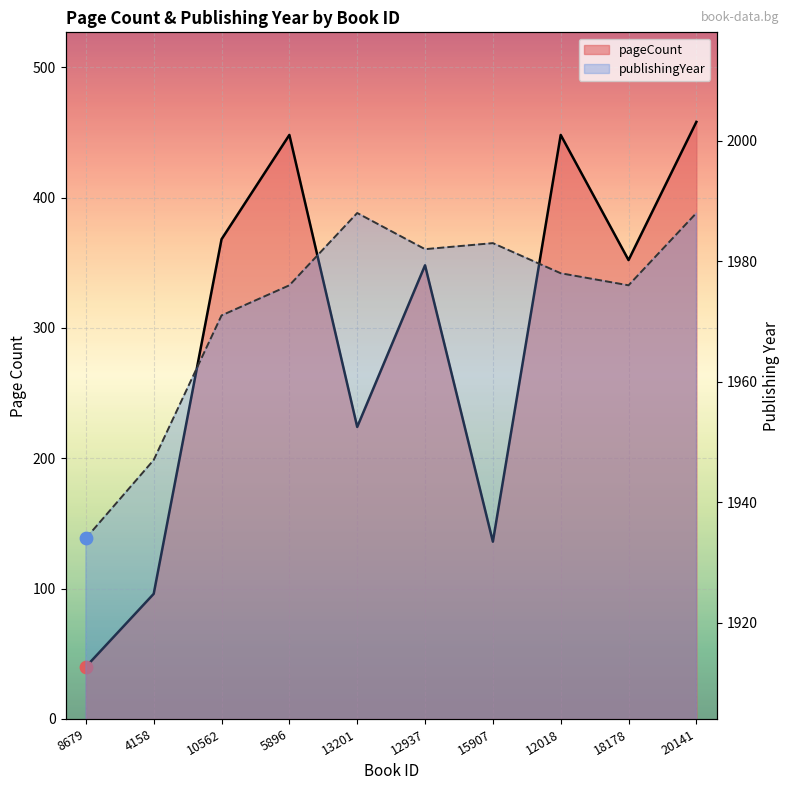

Is the value of publishingYear at 13201 greater than the value of pageCount at 20141?

Yes